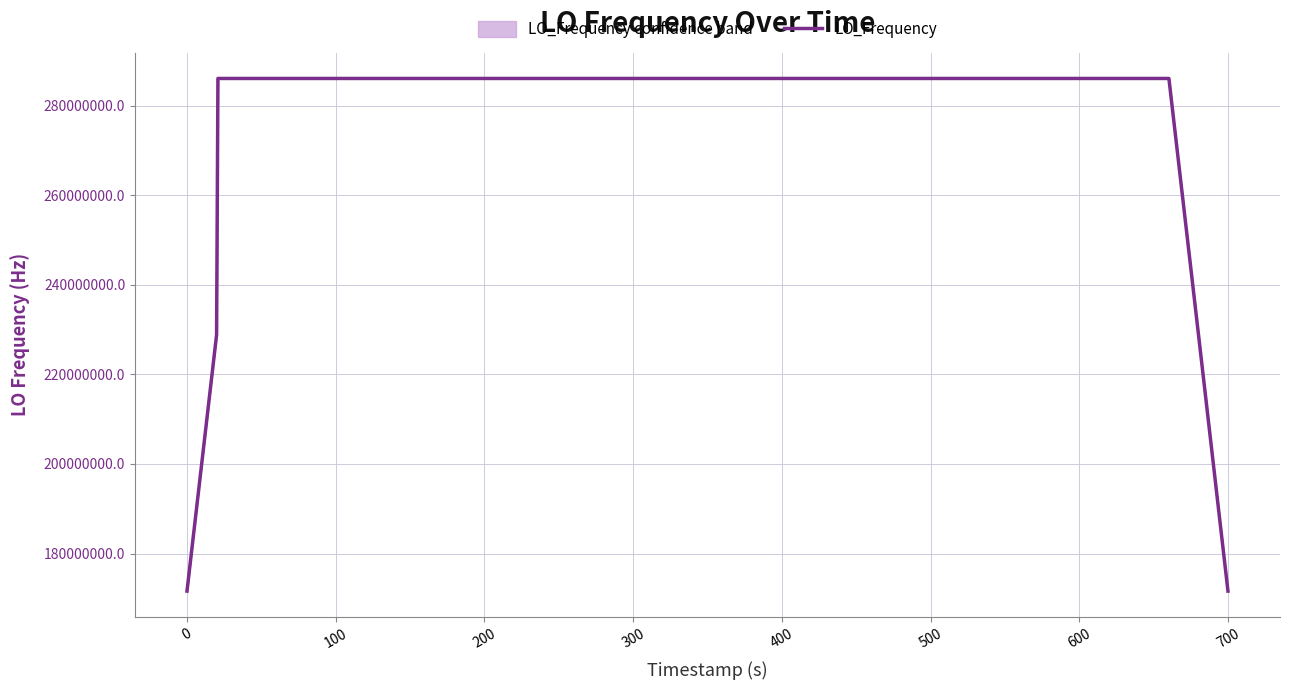

What is the maximum value for LO_Frequency?

286047002.8